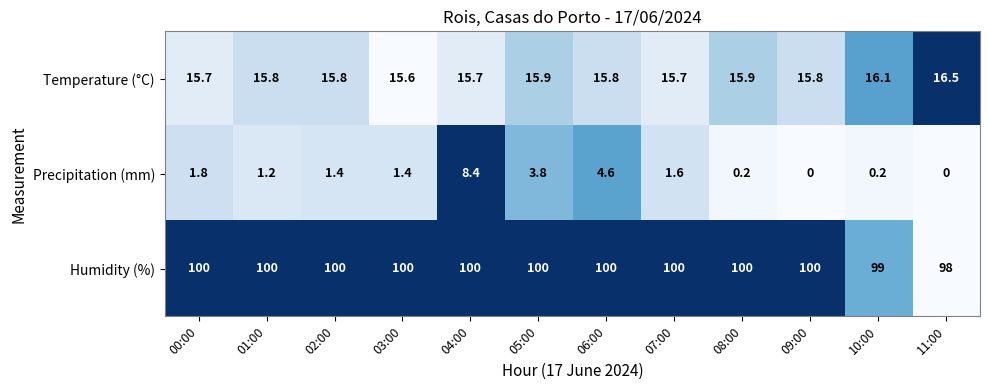

The Humidity (%) series shows 26.6 at 11:00. True or false?

False